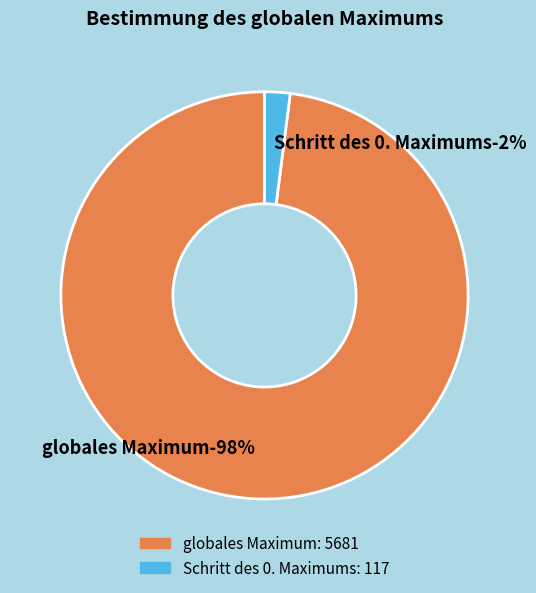

Do globales Maximum and Schritt des 0. Maximums together represent more than half of the pie?

Yes